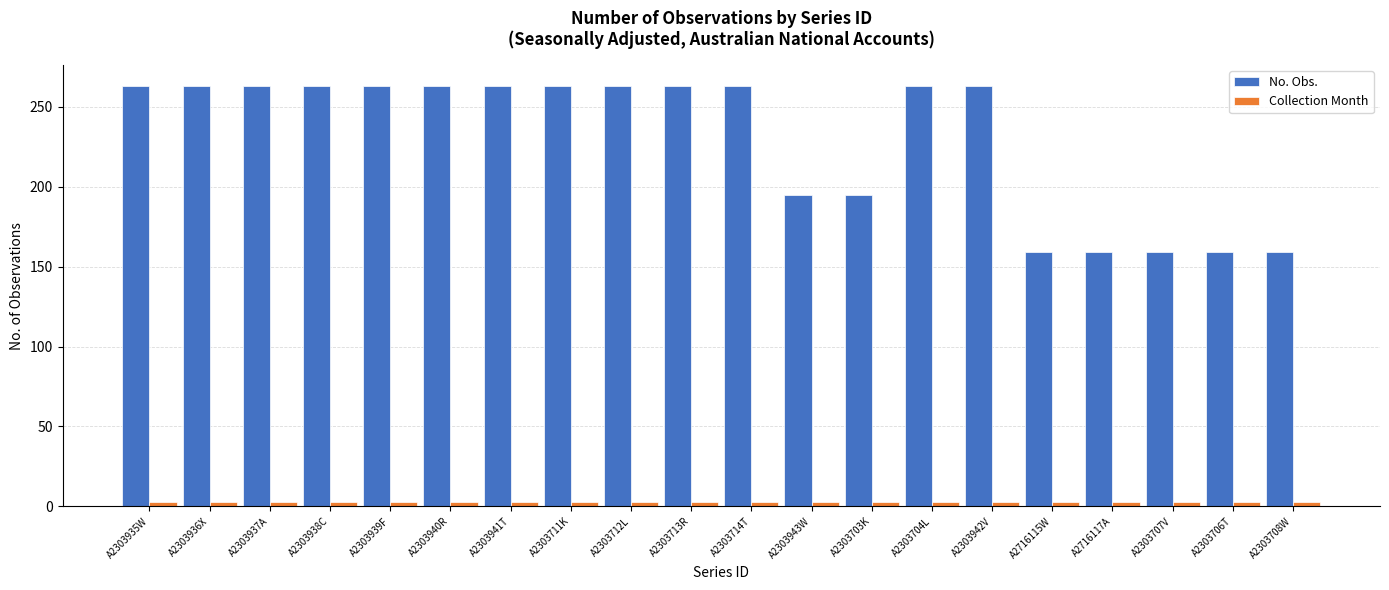

True or false: No. Obs. has a value of 243 at A2303708W.

False